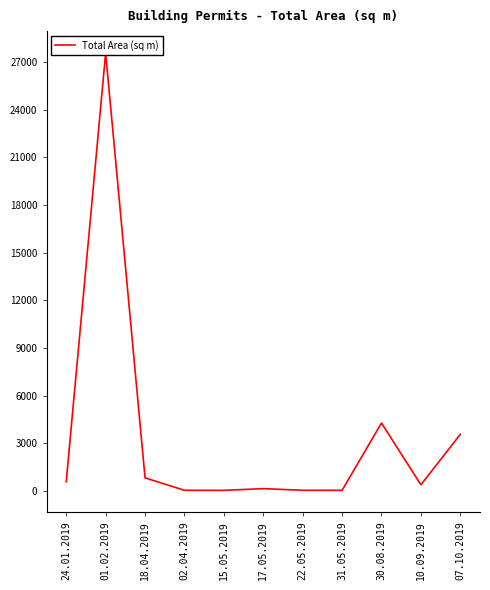

What is the difference between the maximum and minimum values?

27516.0